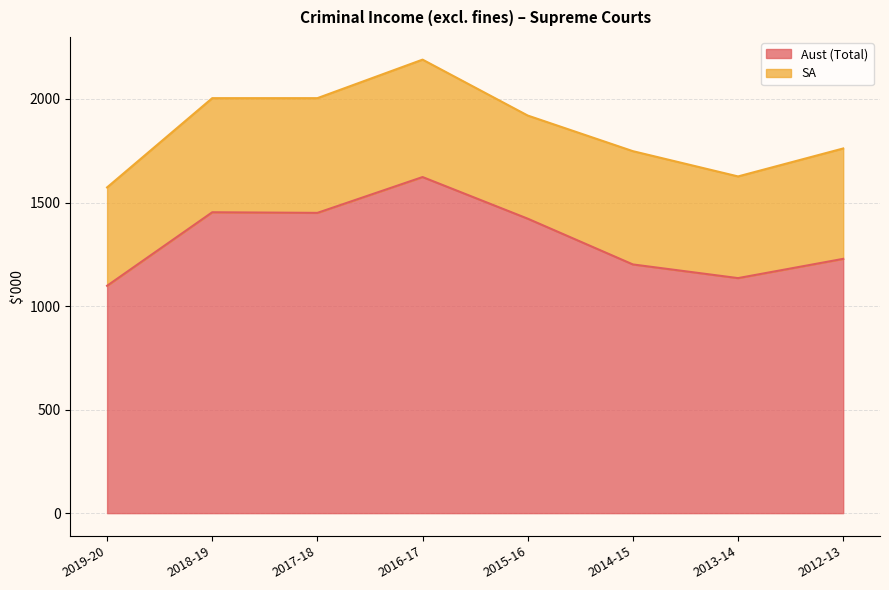

Does the chart have visible grid lines?

Yes